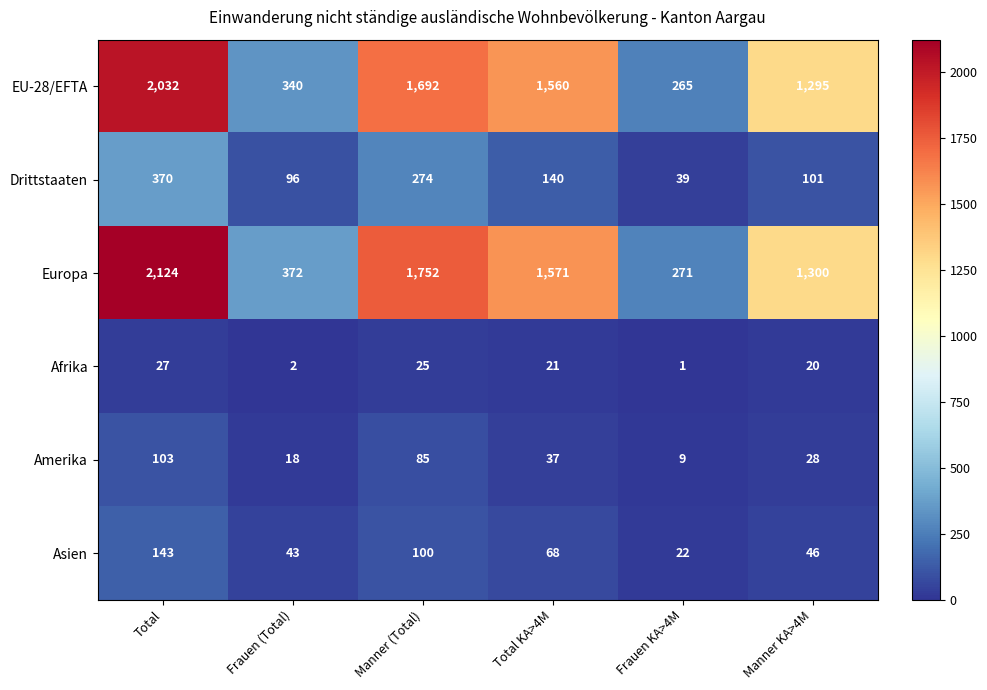

The Amerika series shows 28 at Frauen (Total). True or false?

False